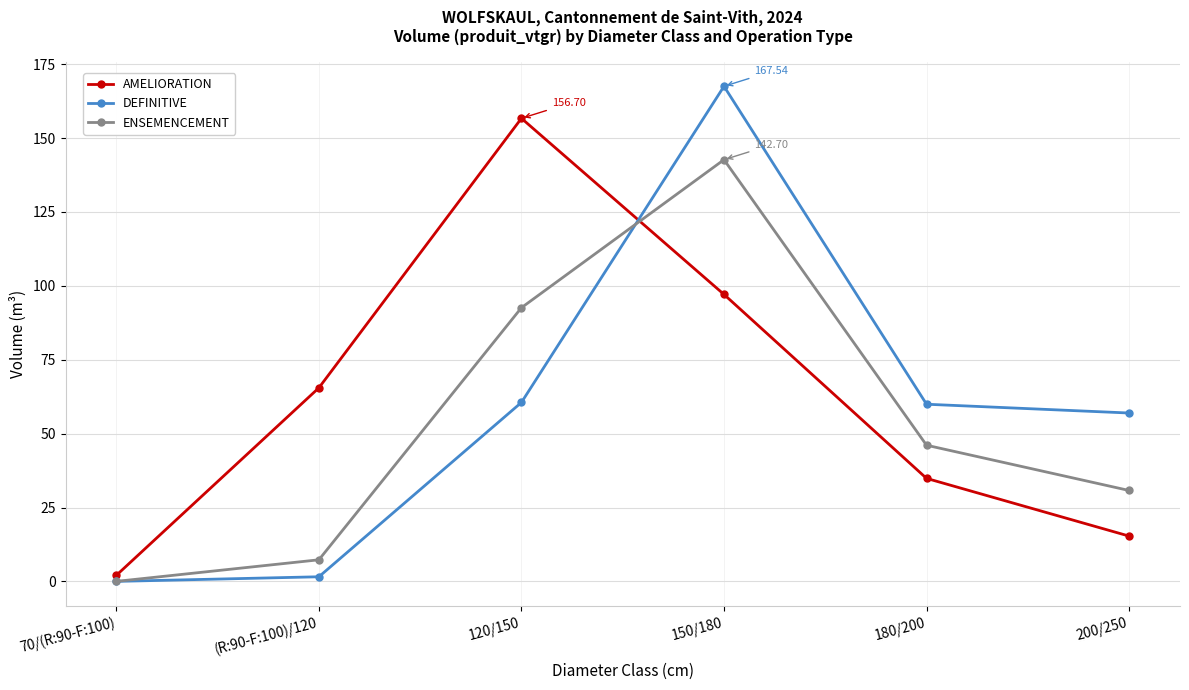

The value of AMELIORATION at 180/200 is 62.5. True or false?

False